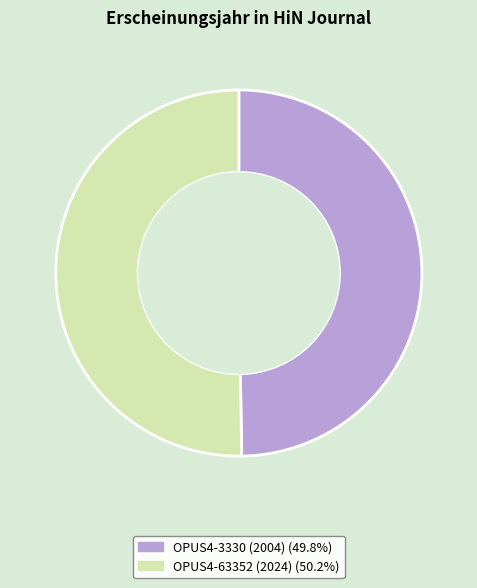

Combined, do OPUS4-3330 (2004) and OPUS4-63352 (2024) account for over 50%?

Yes